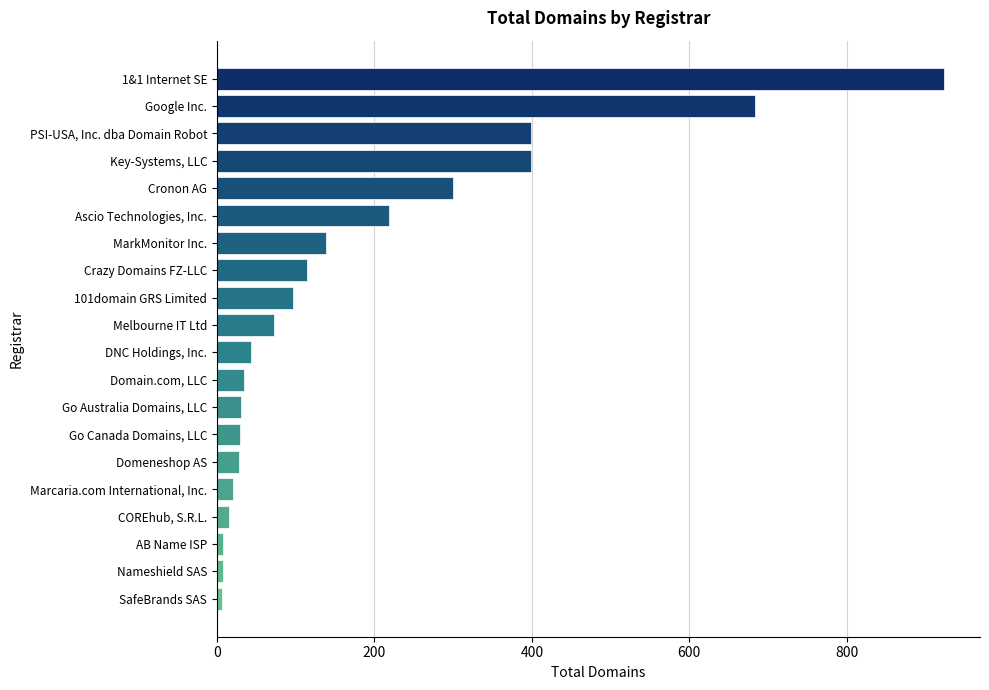

True or false: the data shows 25 at Crazy Domains FZ-LLC.

False